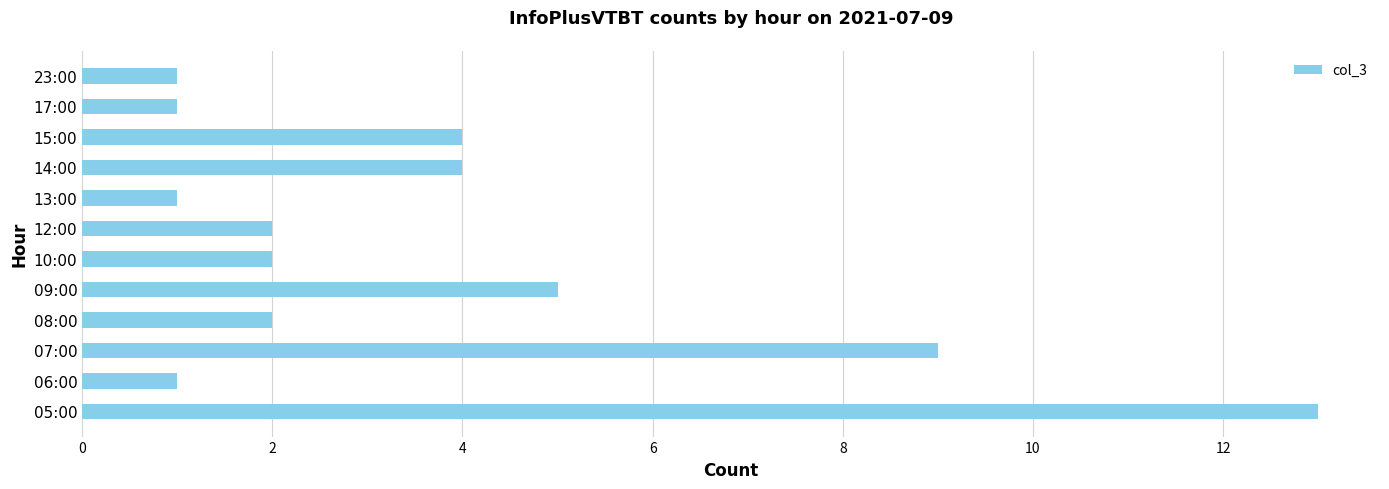

What is the minimum value shown in the chart?

1